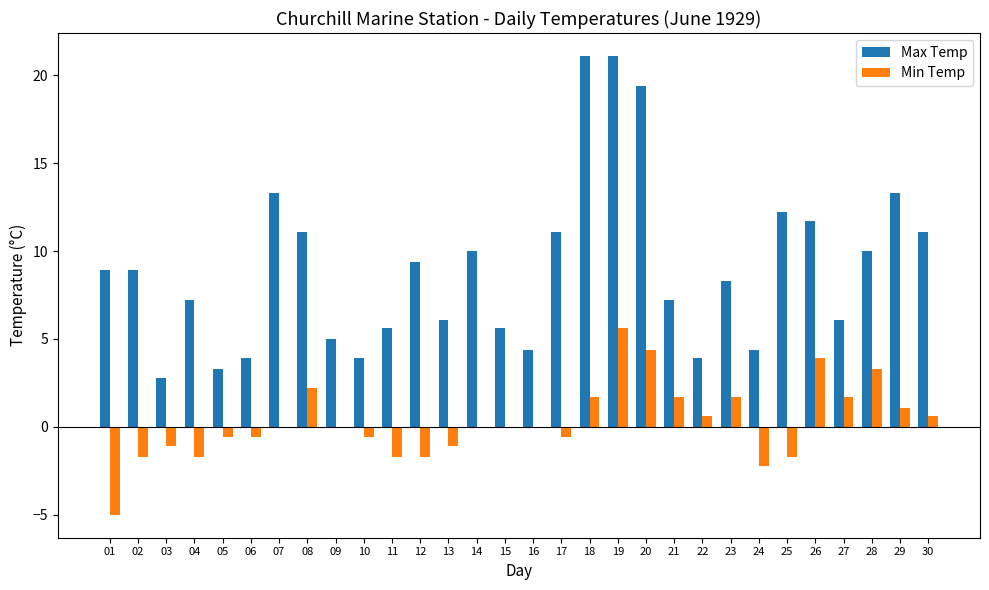

What is the sum of all Min Temp values?

8.2